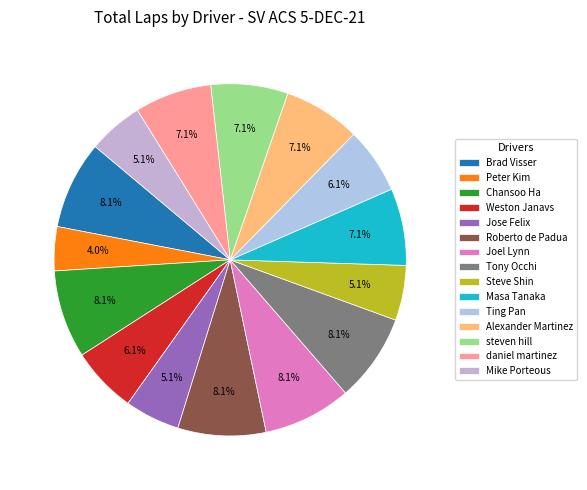

Is it true that Masa Tanaka is 7% of the pie?

True